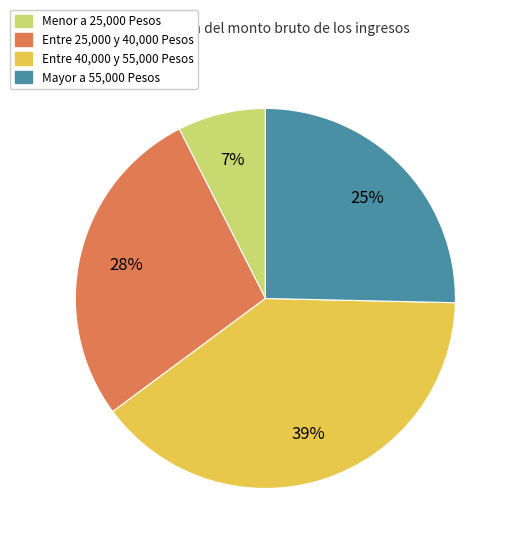

Is there a majority slice in this chart?

No